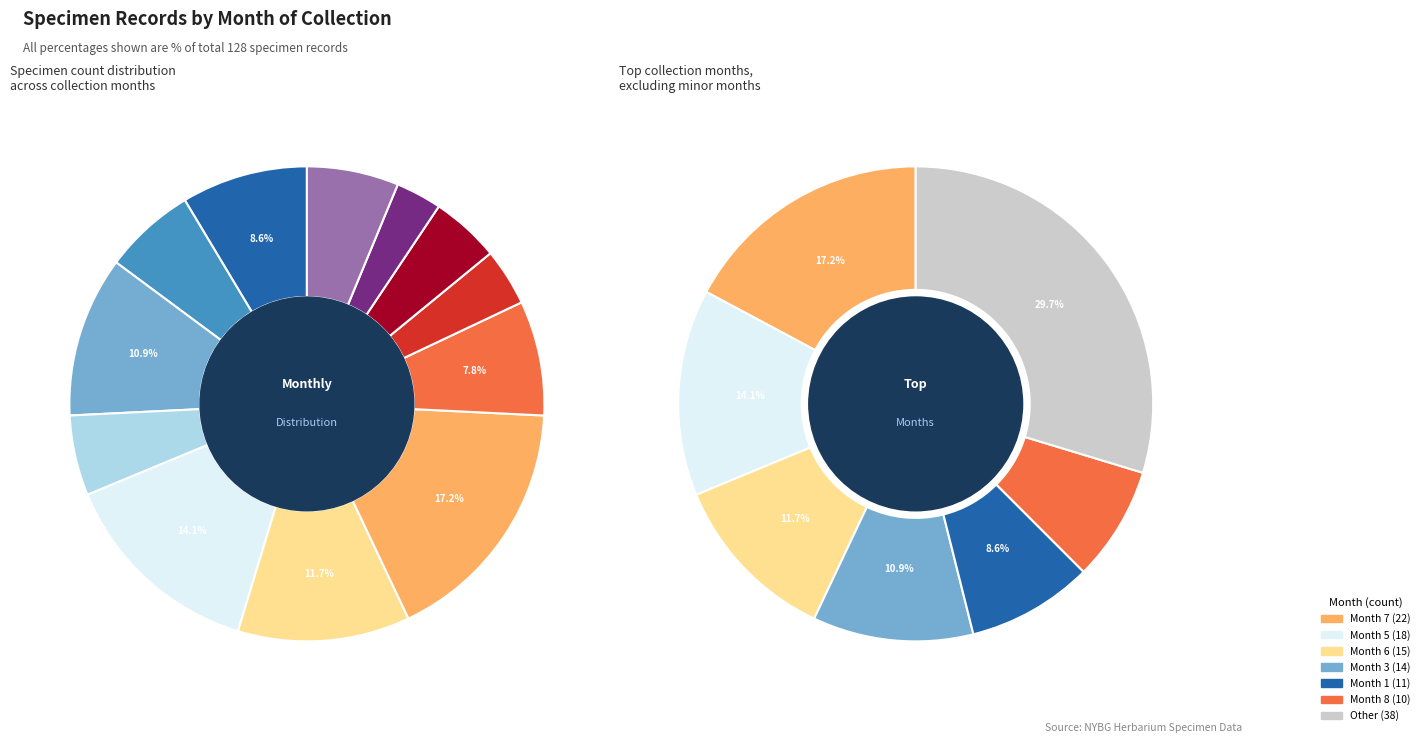

Between 8 and 10, which is larger?

8